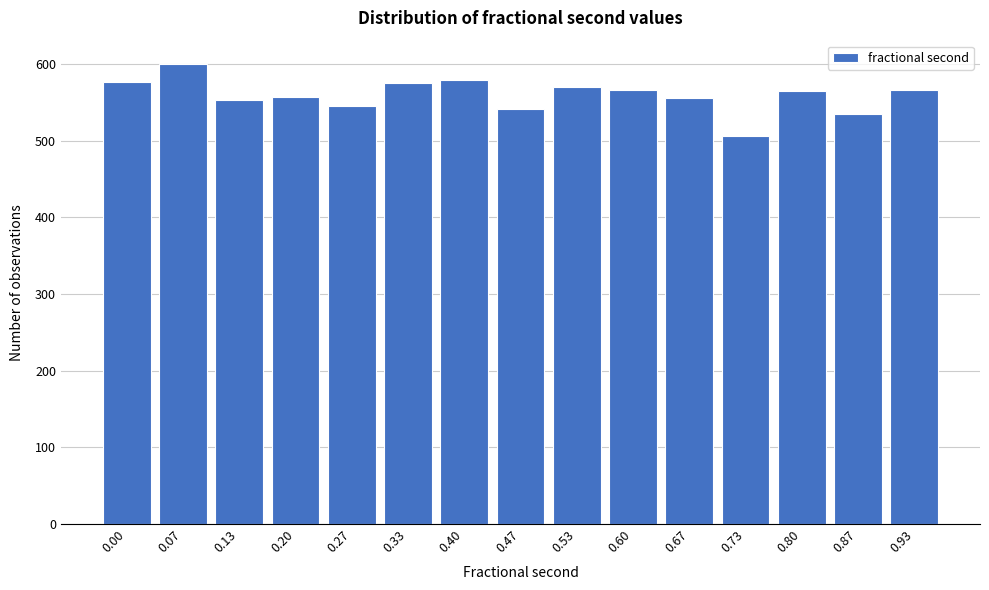

Is it true that the value at 0.20 is 737?

False